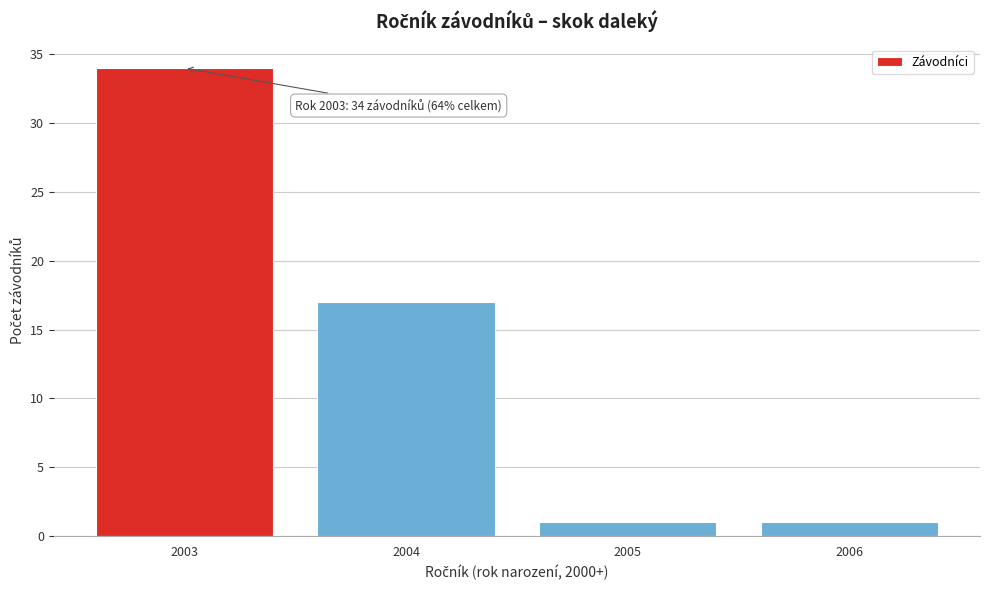

Reading left to right, transcribe all the data shown in this chart.

2003=34	2004=17	2005=1	2006=1